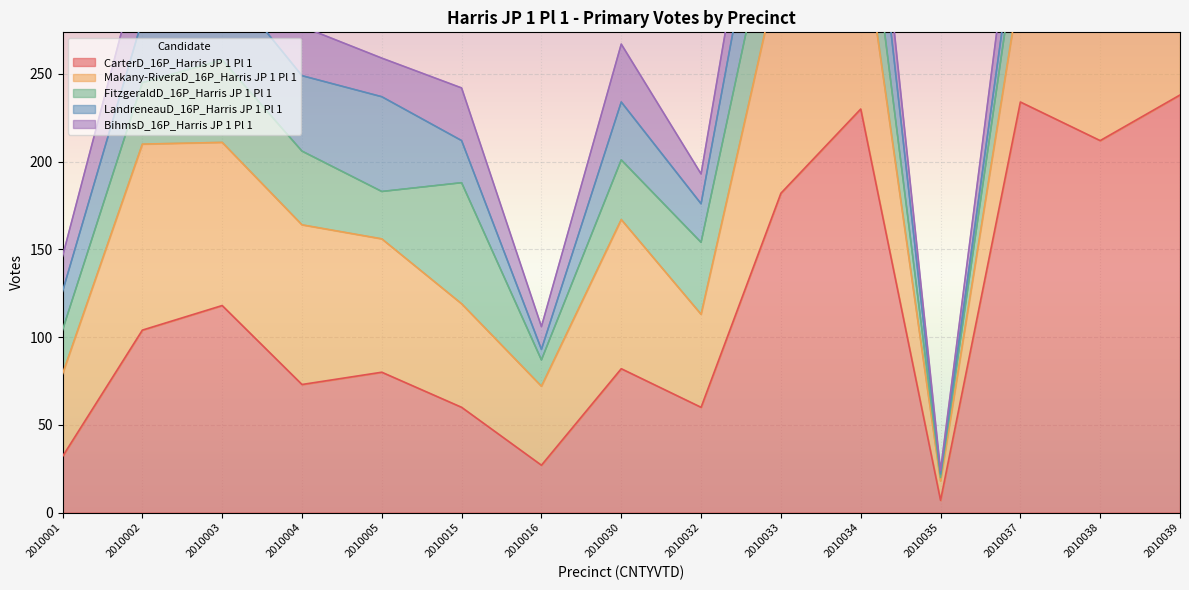

At how many categories does at least one series exceed 41?

14